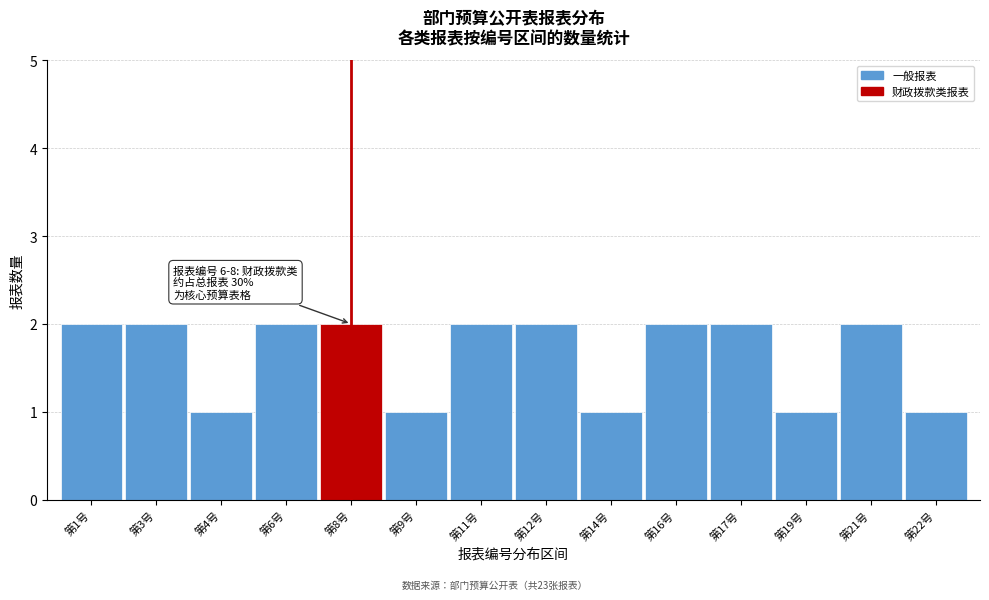

Reading left to right, what are all the values shown in this chart?

第1号=2	第3号=2	第4号=1	第6号=2	第8号=2	第9号=1	第11号=2	第12号=2	第14号=1	第16号=2	第17号=2	第19号=1	第21号=2	第22号=1